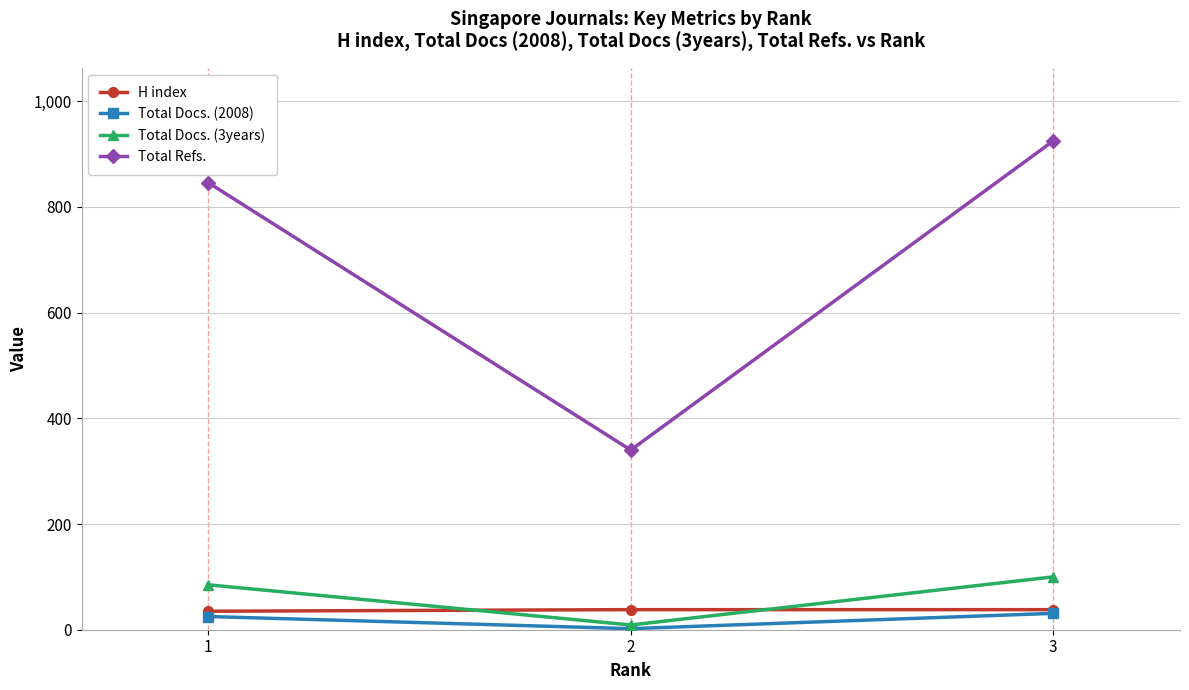

Is the value of H index at 1 greater than the value of Total Refs. at 2?

No